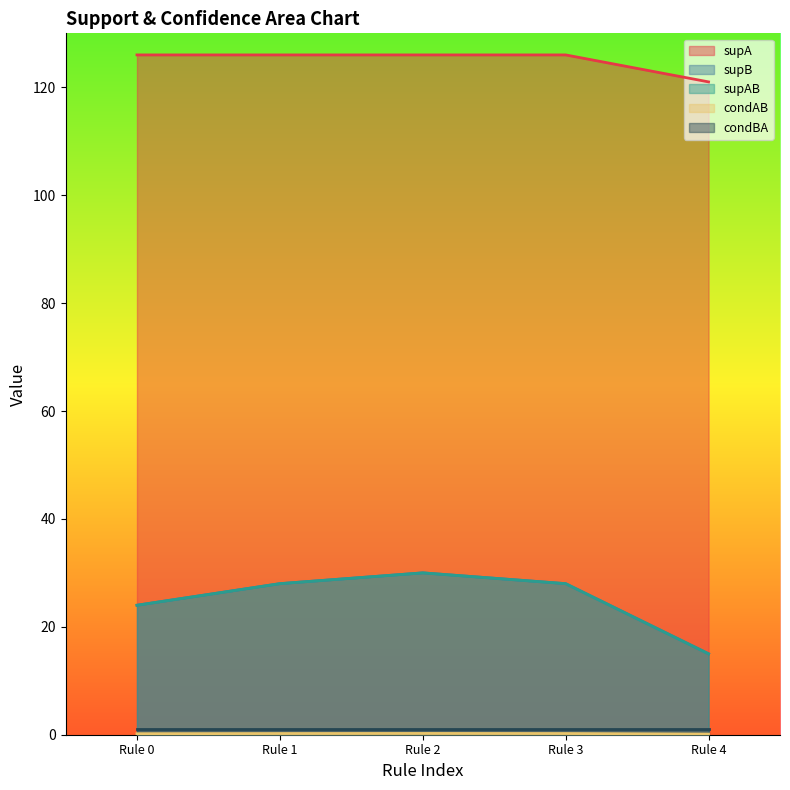

Does the chart display data point markers on the line(s)?

No